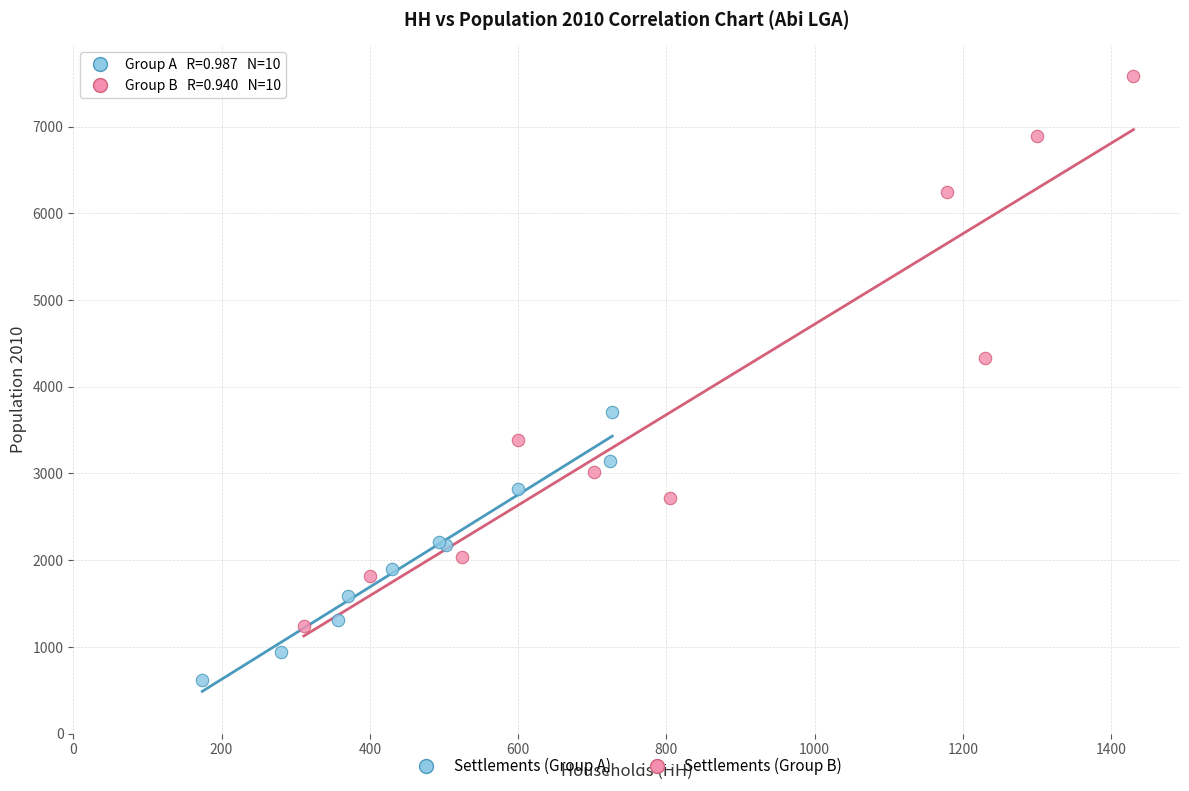

Which series reaches the minimum Y coordinate?

Settlements (Group A)